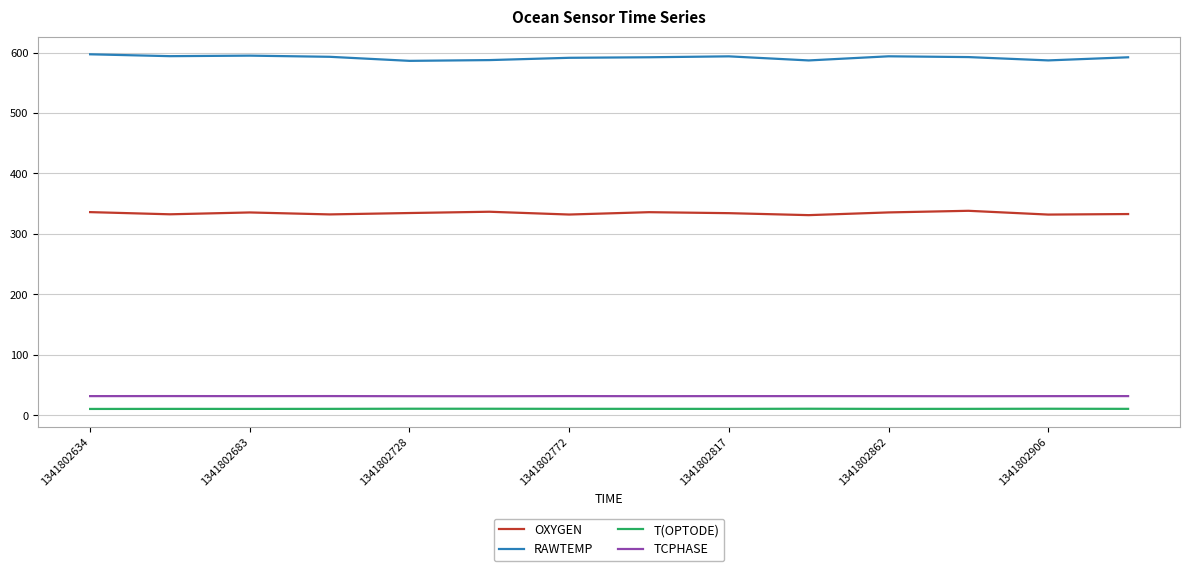

Which series has the largest total across all categories?

RAWTEMP